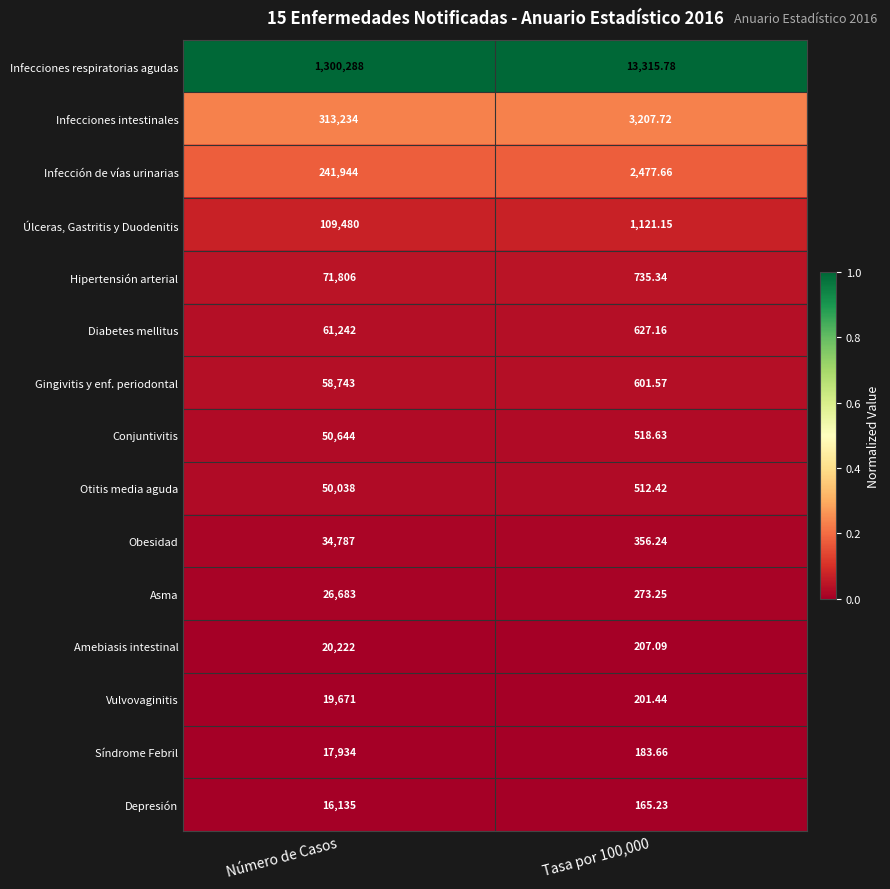

Rank the series by their maximum value, from lowest to highest.

Depresión, Síndrome Febril, Vulvovaginitis, Amebiasis intestinal, Asma, Obesidad, Otitis media aguda, Conjuntivitis, Gingivitis y enf. periodontal, Diabetes mellitus, Hipertensión arterial, Úlceras, Gastritis y Duodenitis, Infección de vías urinarias, Infecciones intestinales, Infecciones respiratorias agudas